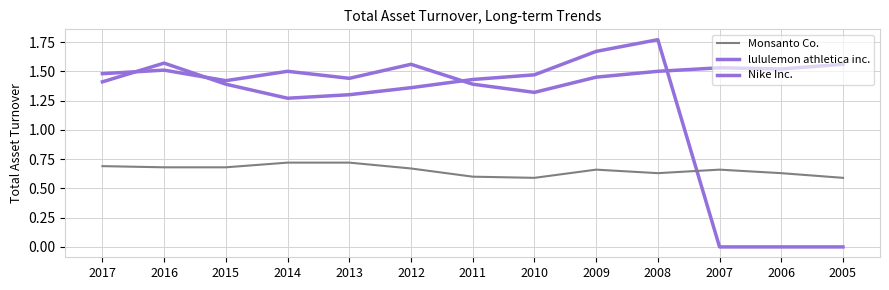

How many lines are shown in the chart?

3